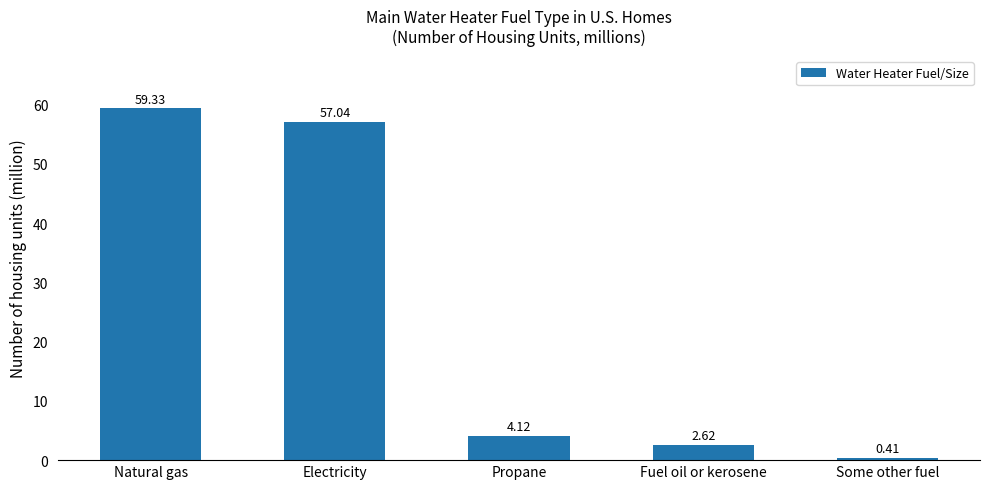

What is the change in value from Electricity to Fuel oil or kerosene?

-54.4